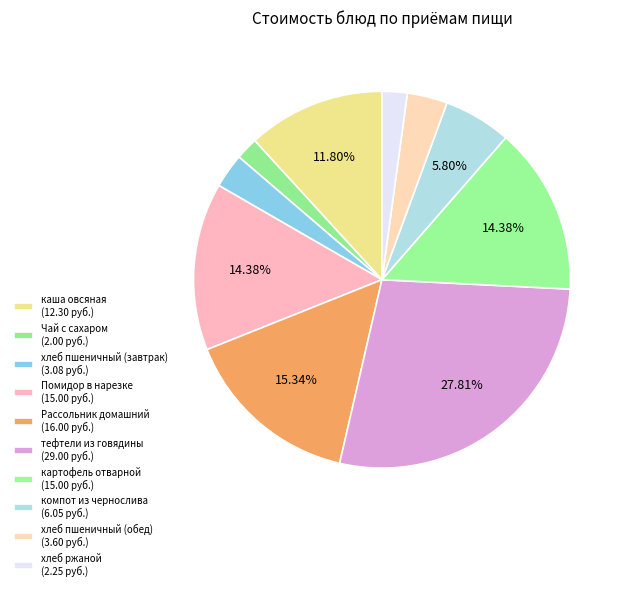

How many slices are in this pie chart?

10